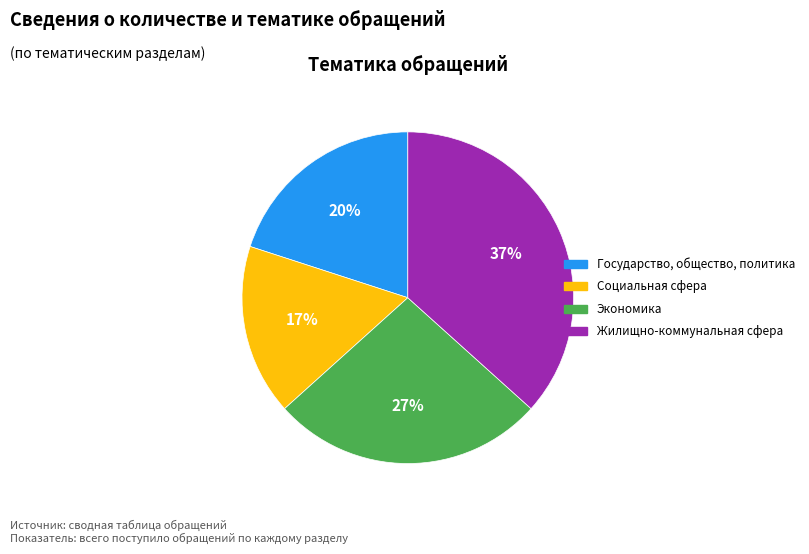

Does any single category account for the majority?

No